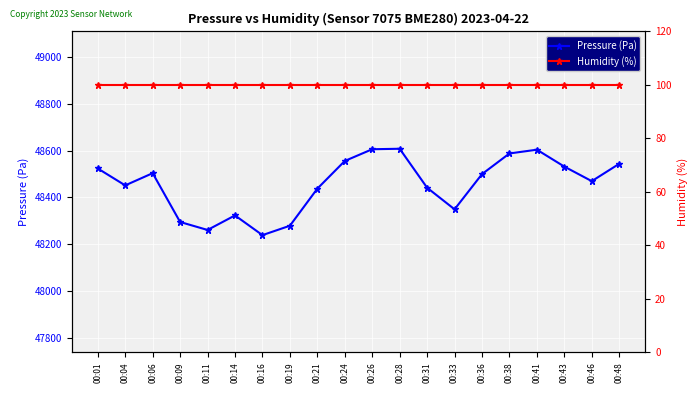

Reading left to right, list all the values displayed in this chart.

Pressure (Pa): 00:01=48523.7	00:04=48451.7	00:06=48503.7	00:09=48295.6	00:11=48261.6	00:14=48323.6	00:16=48239.5	00:19=48279.6	00:21=48437.7	00:24=48555.8	00:26=48605.8	00:28=48607.8	00:31=48441.7	00:33=48349.6	00:36=48499.7	00:38=48587.8	00:41=48603.8	00:43=48531.7	00:46=48469.7	00:48=48543.7
Humidity (%): 00:01=100.0	00:04=100.0	00:06=100.0	00:09=100.0	00:11=100.0	00:14=100.0	00:16=100.0	00:19=100.0	00:21=100.0	00:24=100.0	00:26=100.0	00:28=100.0	00:31=100.0	00:33=100.0	00:36=100.0	00:38=100.0	00:41=100.0	00:43=100.0	00:46=100.0	00:48=100.0